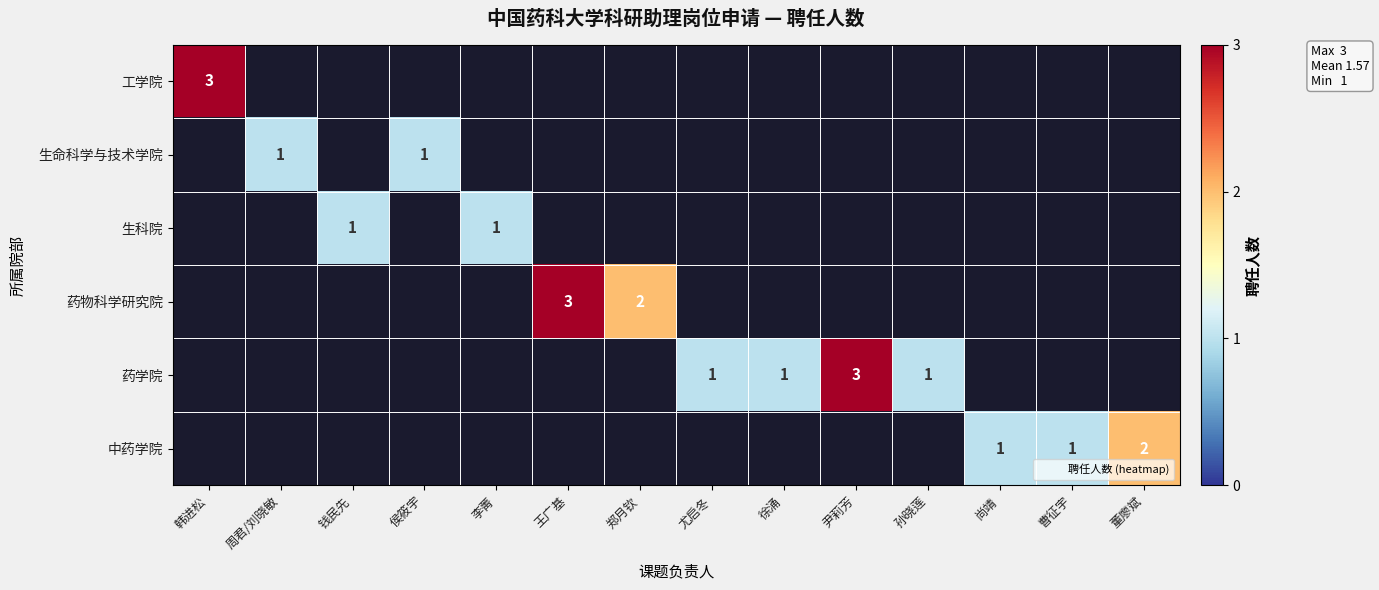

Which label corresponds to the largest value in the chart?

韩进松